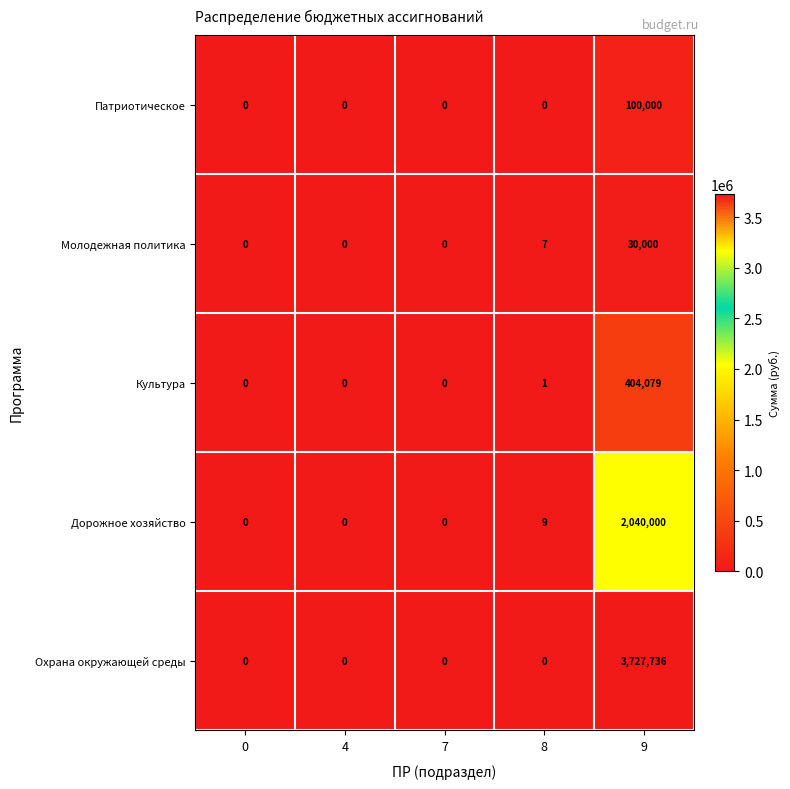

Which series has the largest range (max minus min)?

Охрана окружающей среды